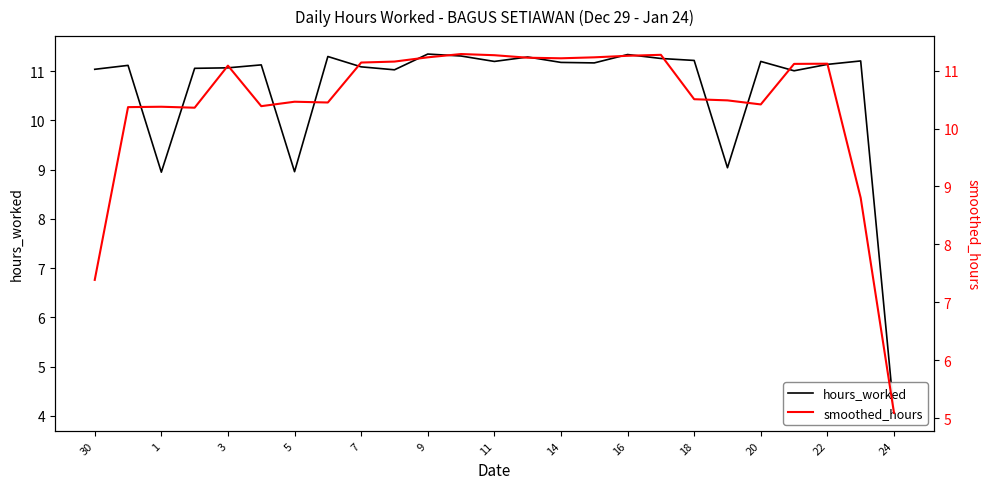

Rank the series at 30 from lowest to highest value.

smoothed_hours, hours_worked